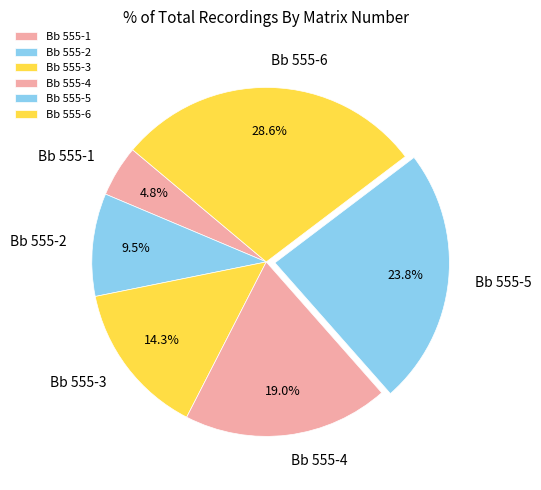

Do Bb 555-3 and Bb 555-2 together represent more than half of the pie?

No